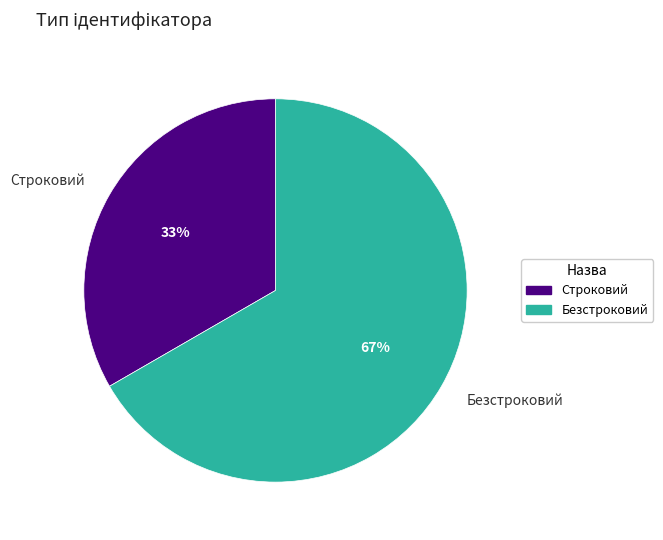

To the nearest percent, what is the combined percentage of Безстроковий and Строковий?

100%